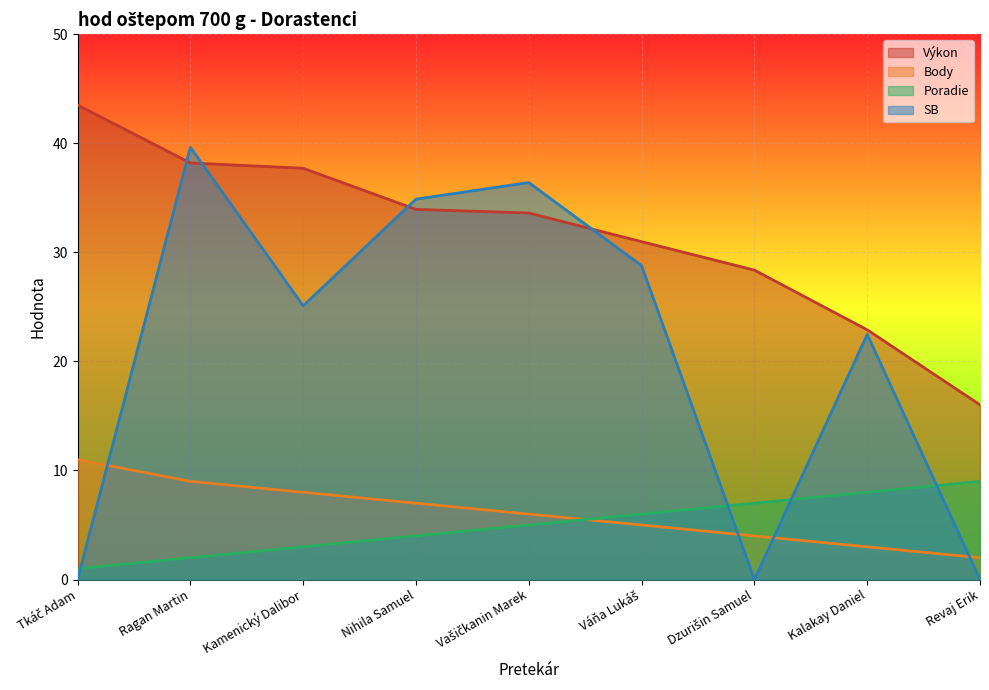

At which category is the sum across all series the highest?

Ragan Martin